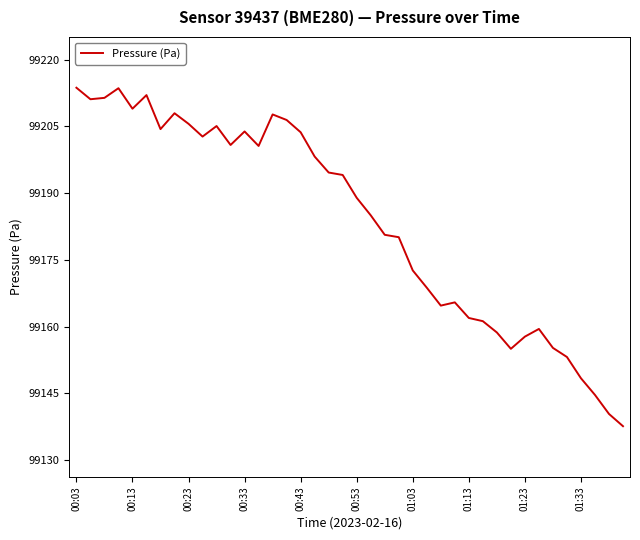

What is the smallest value displayed?

99137.6